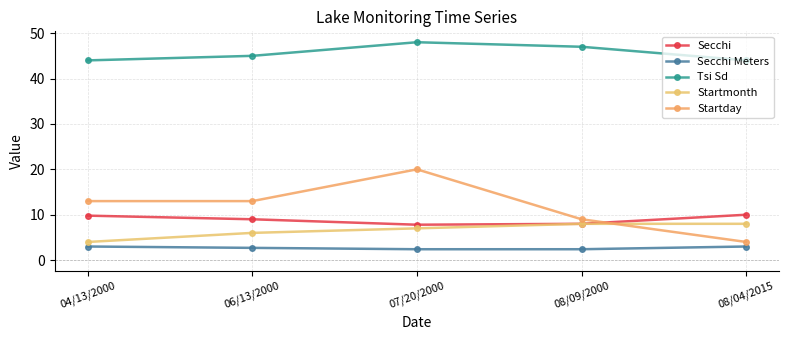

Which series has the largest range (max minus min)?

Startday